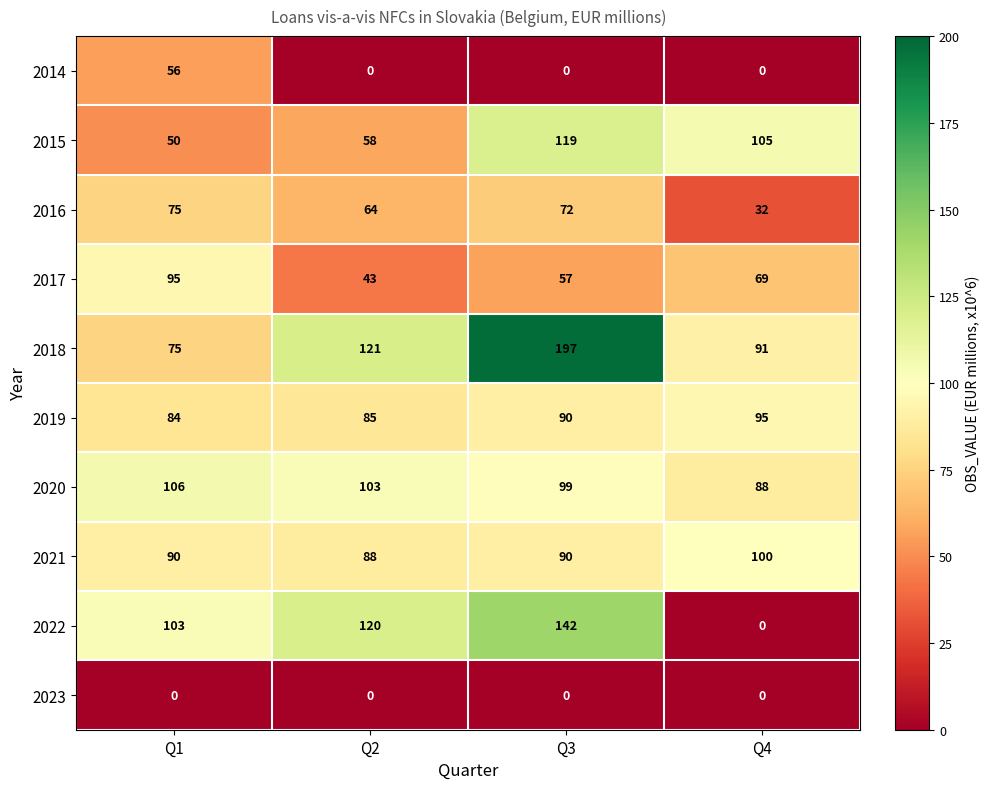

Rank the categories by 2015 value from lowest to highest.

Q1, Q2, Q4, Q3